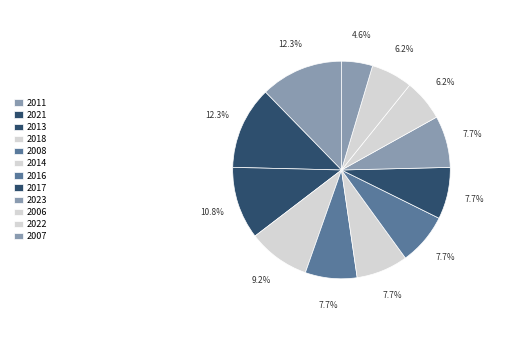

To the nearest percent, what is the average slice percentage?

8%